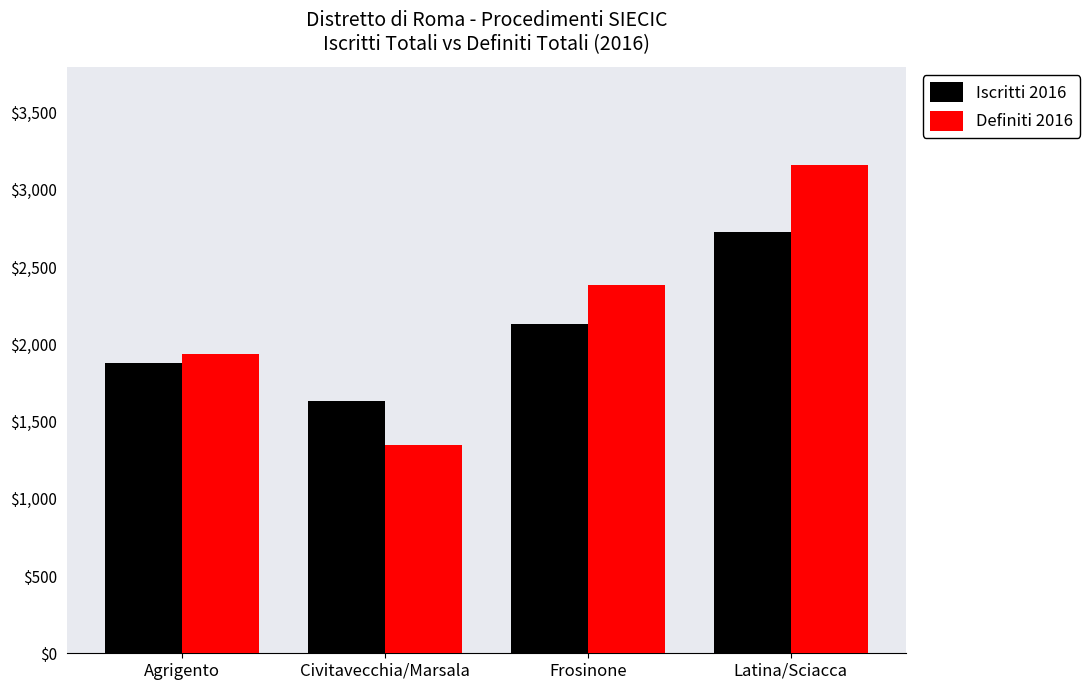

Where is Definiti 2016 nearest to the value 2255?

Frosinone